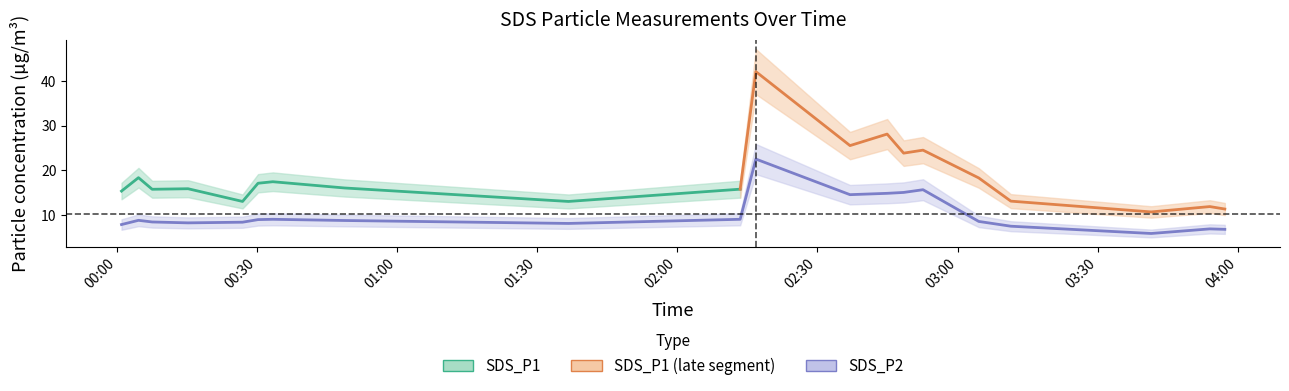

Which has a higher value, 2022/10/01 03:54:01 or 2022/10/01 02:36:59?

2022/10/01 02:36:59